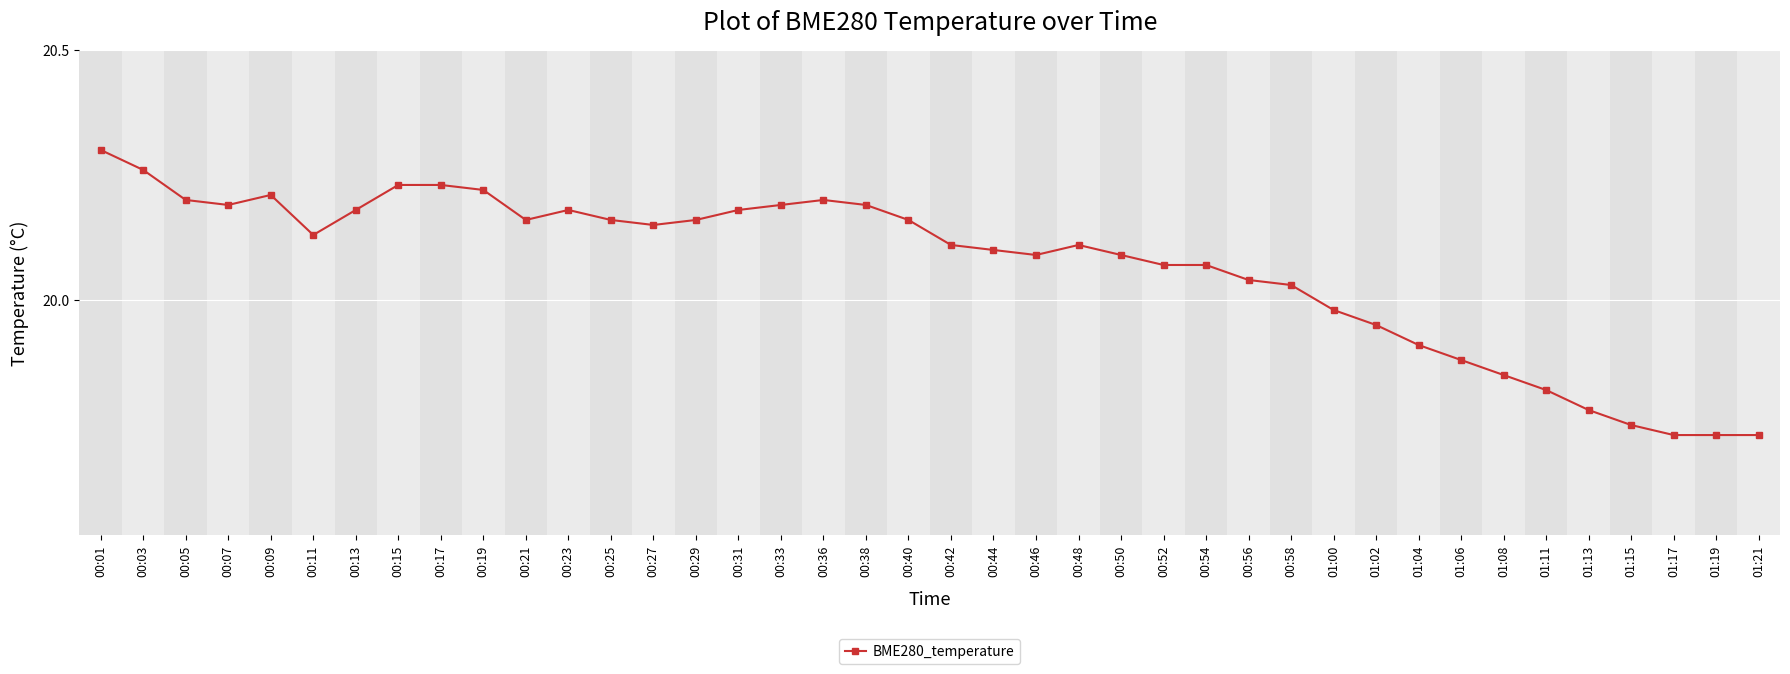

The value at 00:27 is 5.0. True or false?

False